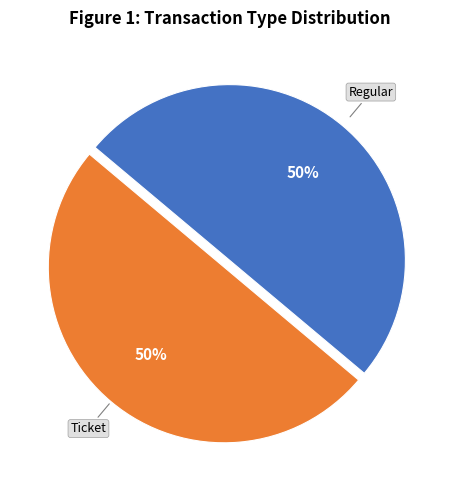

Count the number of slices in the pie.

2